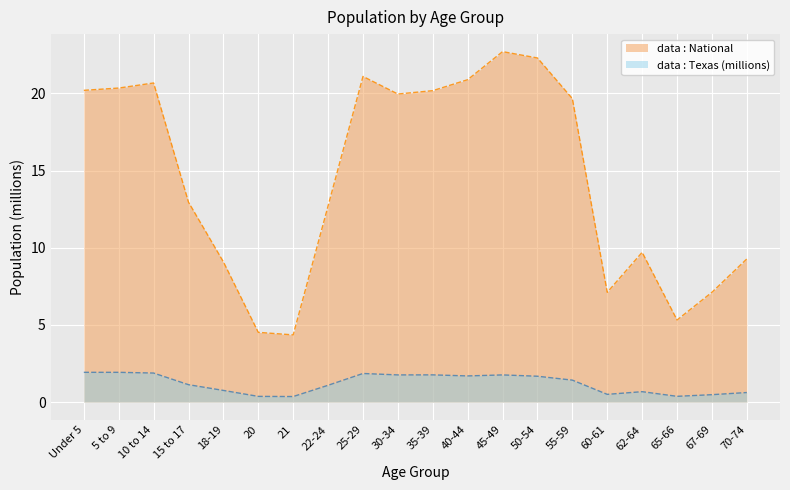

Reading left to right, extract all data points from this chart.

Texas: 1.9	1.9	1.9	1.1	0.8	0.4	0.4	1.1	1.9	1.8	1.8	1.7	1.8	1.7	1.4	0.5	0.7	0.4	0.5	0.6
National: 20.2	20.3	20.7	13.0	9.1	4.5	4.4	12.7	21.1	20.0	20.2	20.9	22.7	22.3	19.7	7.1	9.7	5.3	7.1	9.3